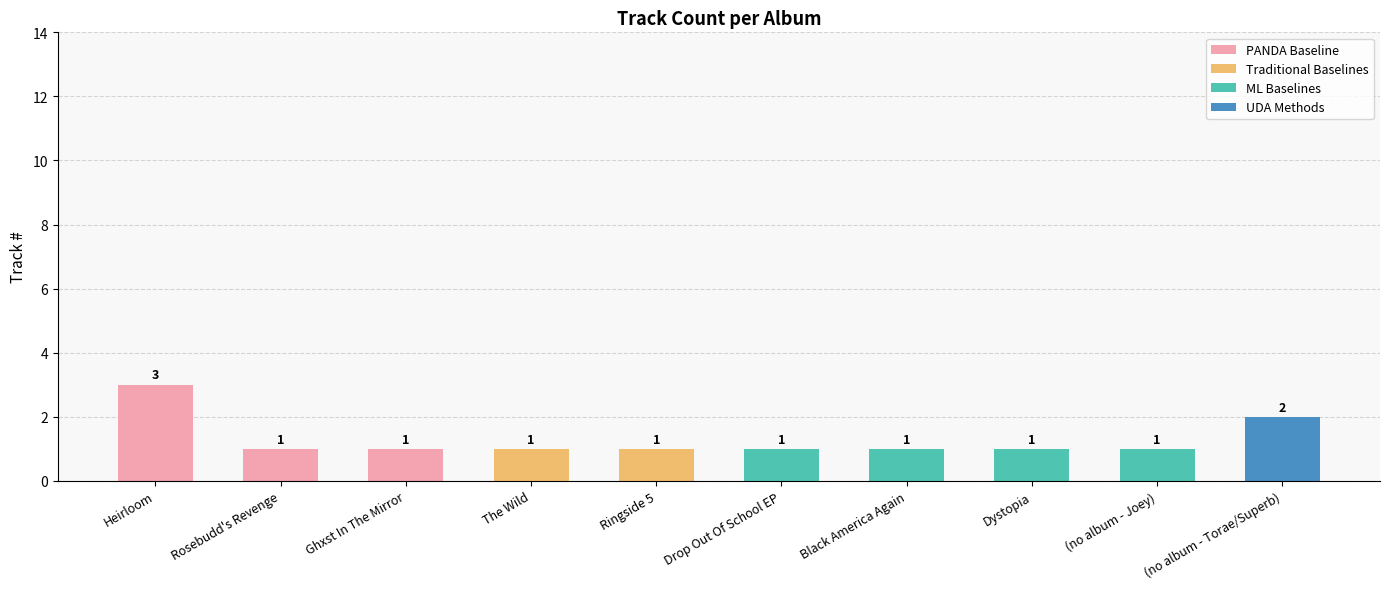

What is the ratio of the value at Drop Out Of School EP to the value at Dystopia?

1.0